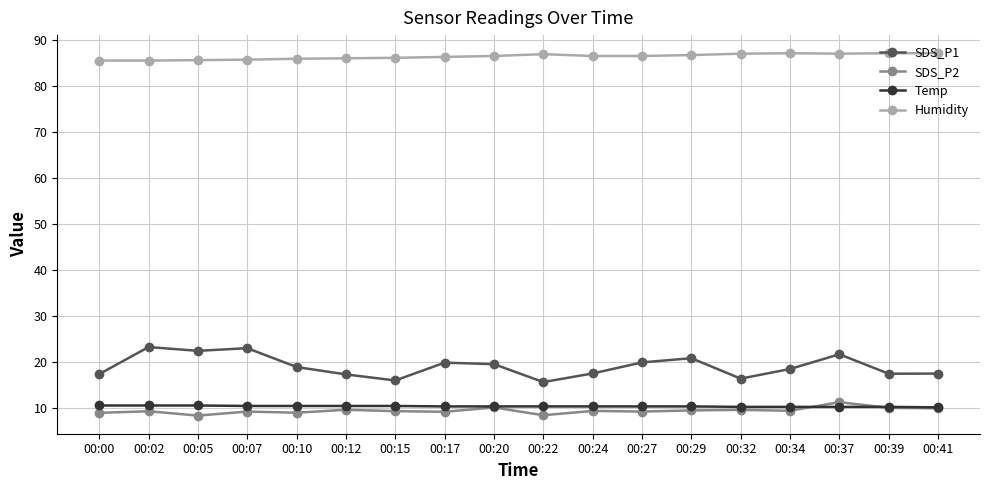

Which series has the largest total across all categories?

Humidity